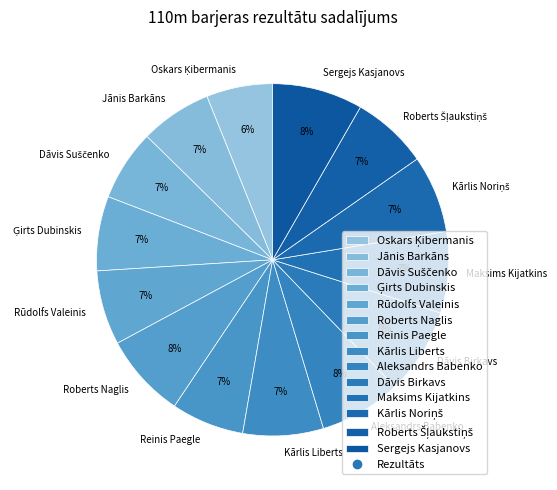

To the nearest percent, what is the average slice percentage?

7%